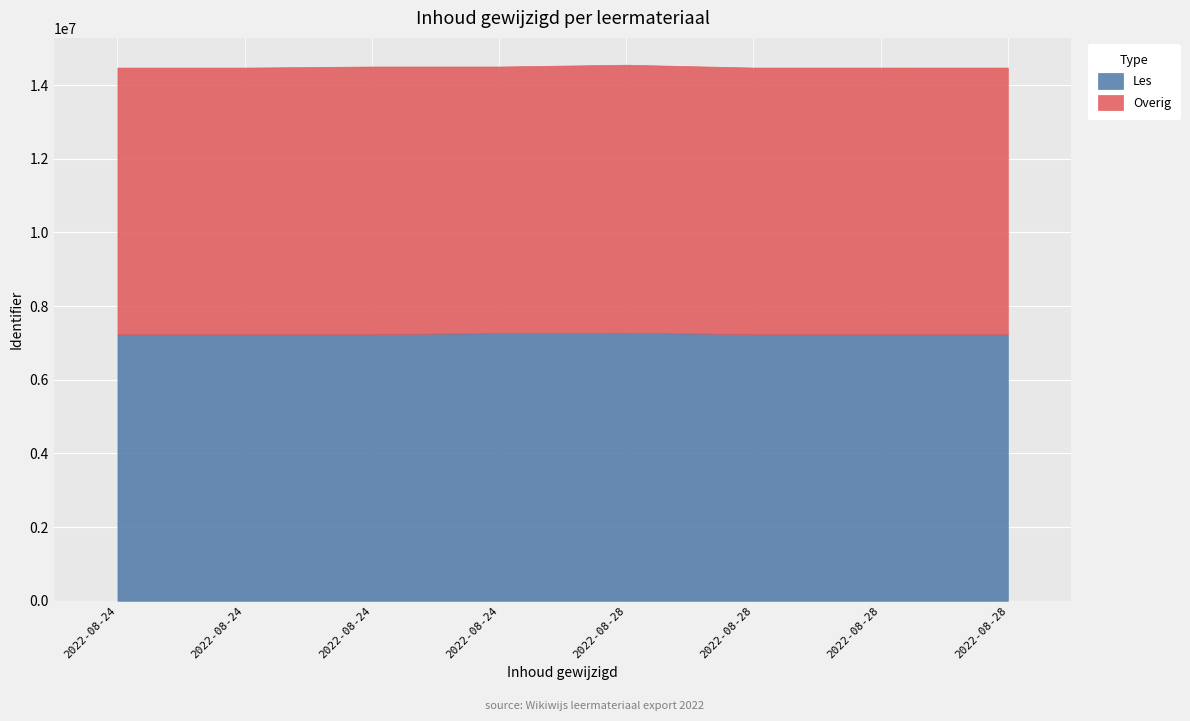

How many data points in Overig are above 7236903?

3